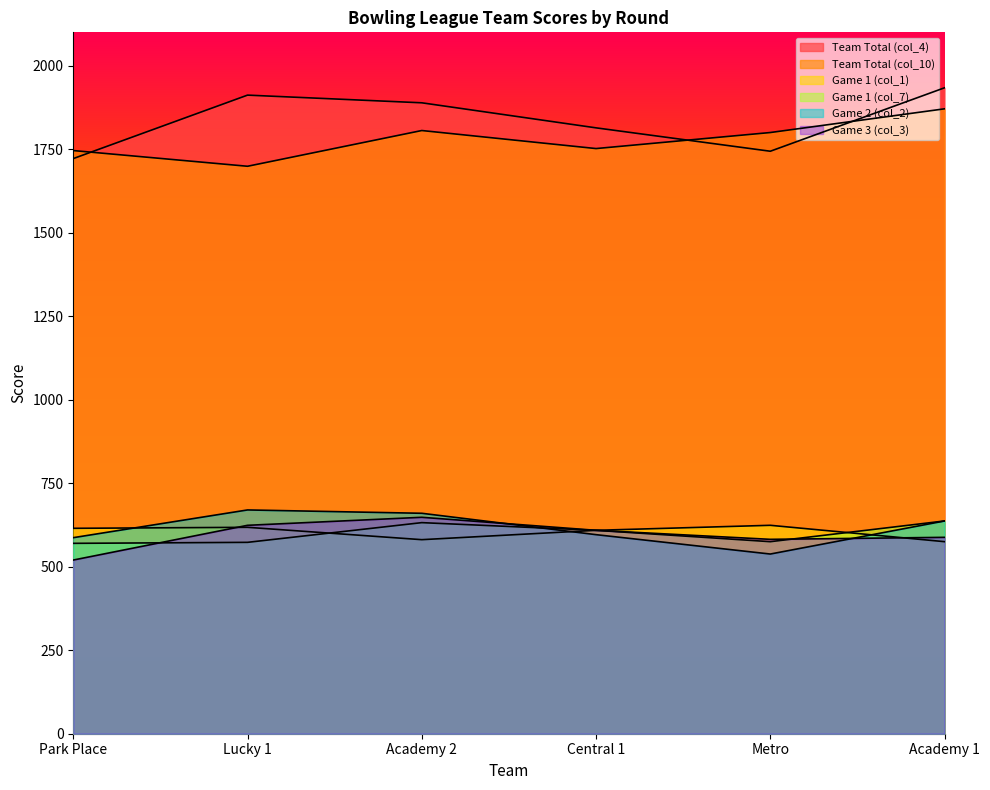

Reading left to right, list all the values displayed in this chart.

Team Total (col_4): Park Place=1722	Lucky 1=1912	Academy 2=1889	Central 1=1814	Metro=1744	Academy 1=1934
Team Total (col_10): Park Place=1746	Lucky 1=1699	Academy 2=1806	Central 1=1752	Metro=1800	Academy 1=1871
Game 1 (col_1): Park Place=615	Lucky 1=618	Academy 2=581	Central 1=609	Metro=624	Academy 1=575
Game 1 (col_7): Park Place=570	Lucky 1=573	Academy 2=632	Central 1=609	Metro=575	Academy 1=637
Game 2 (col_2): Park Place=587	Lucky 1=670	Academy 2=660	Central 1=596	Metro=538	Academy 1=637
Game 3 (col_3): Park Place=520	Lucky 1=624	Academy 2=648	Central 1=609	Metro=582	Academy 1=588